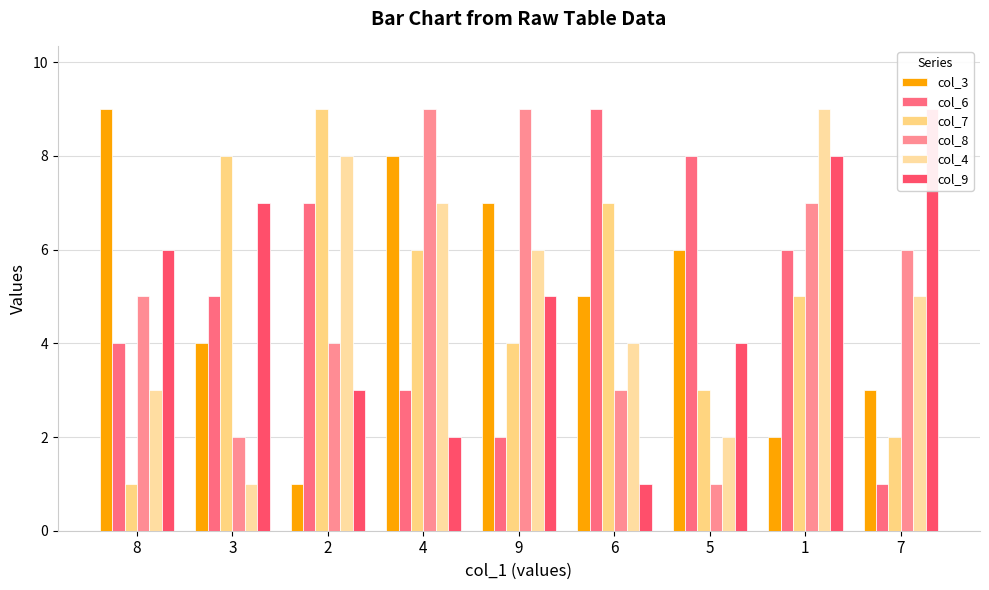

Reading left to right, what are all the values shown in this chart?

col_3: 9	4	1	8	7	5	6	2	3
col_6: 4	5	7	3	2	9	8	6	1
col_7: 1	8	9	6	4	7	3	5	2
col_8: 5	2	4	9	9	3	1	7	6
col_4: 3	1	8	7	6	4	2	9	5
col_9: 6	7	3	2	5	1	4	8	9